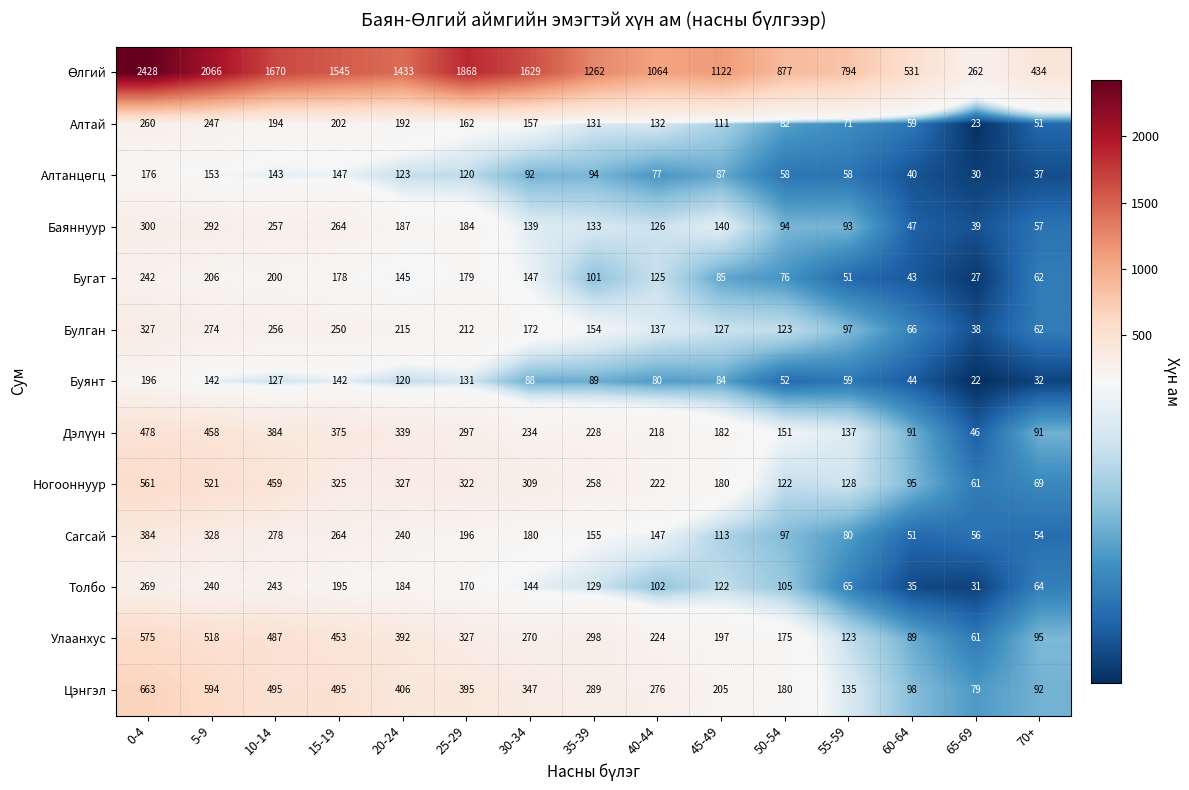

At which label does Буянт first exceed 88?

0-4